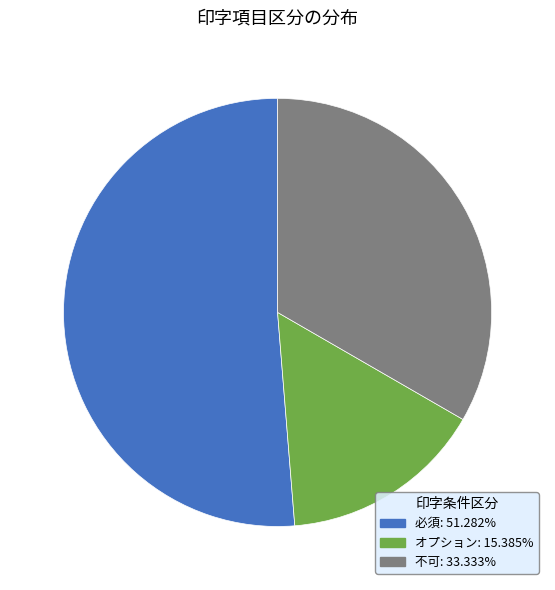

Count the number of slices in the pie.

3